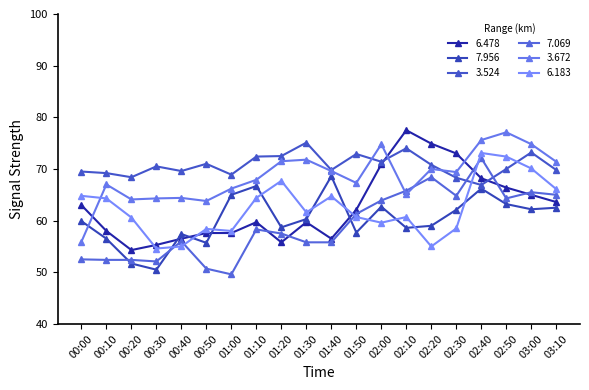

Does the chart have visible grid lines?

No